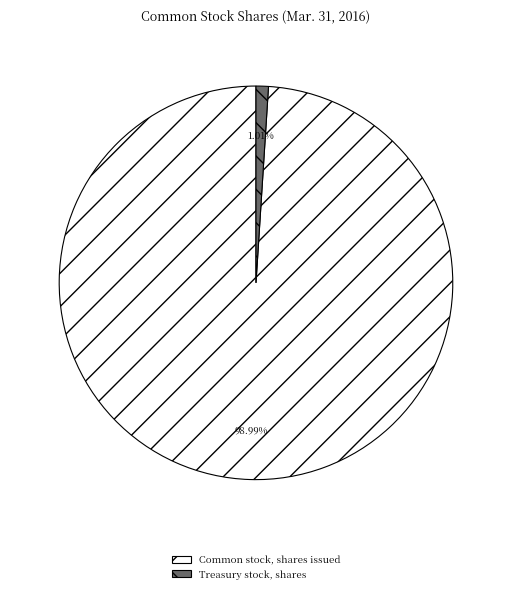

Between Treasury stock, shares and Common stock, shares issued, which is larger?

Common stock, shares issued